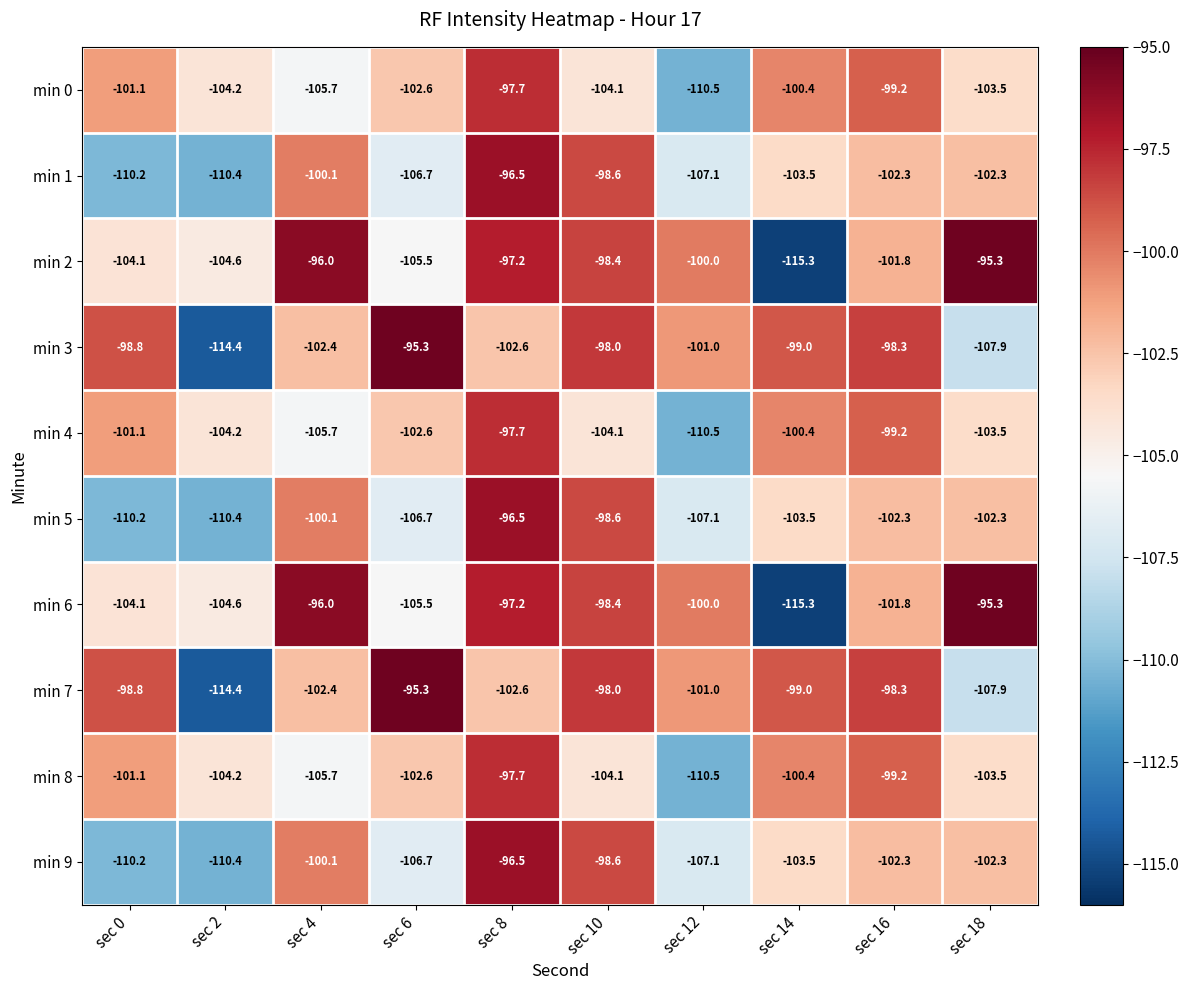

What is the smallest value displayed?

-115.3